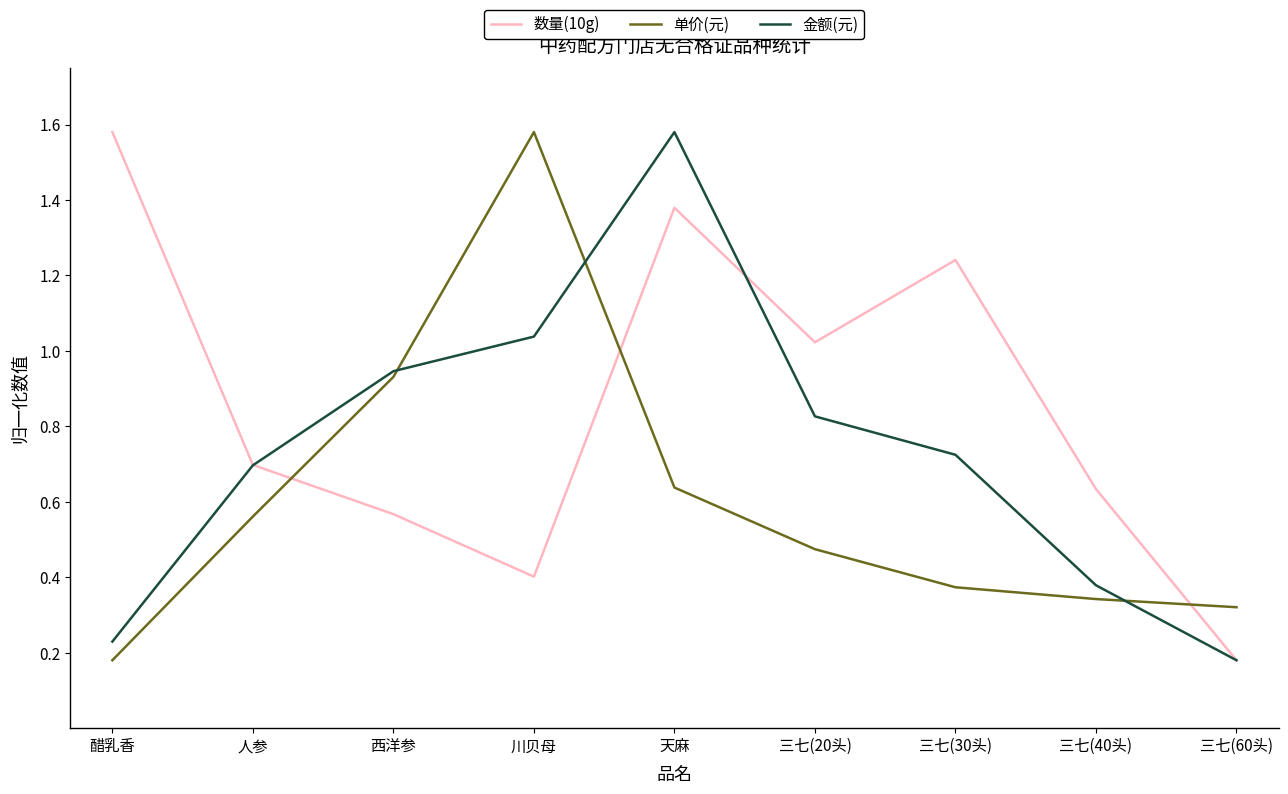

How many distinct data groups are displayed?

3